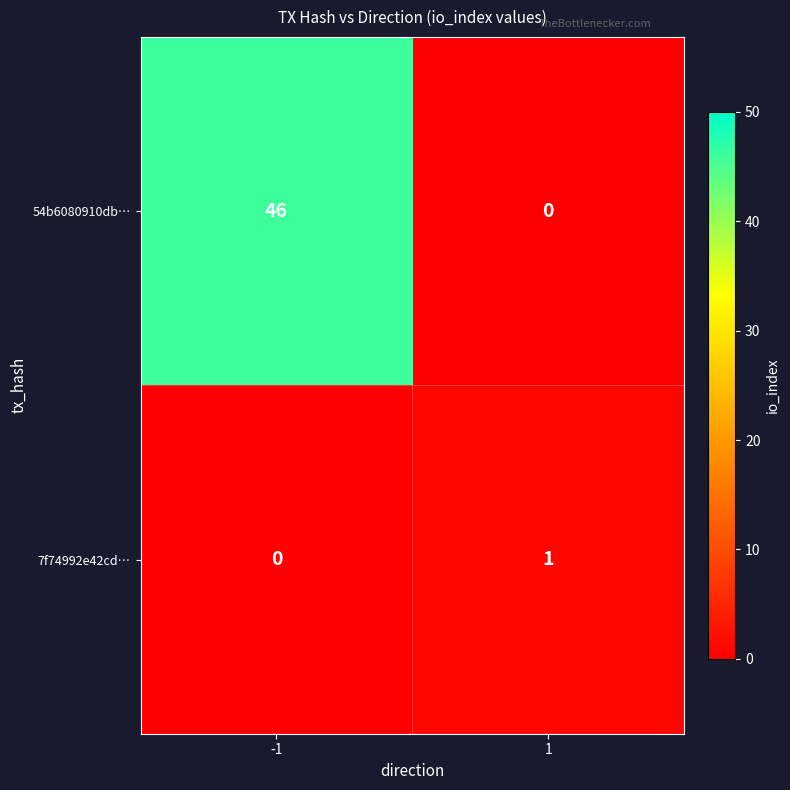

At how many categories does at least one series exceed 43?

1